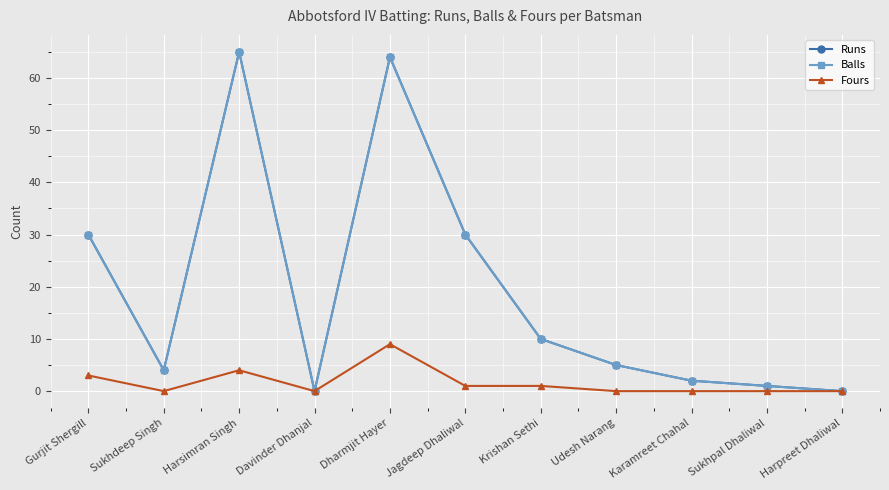

Which category has the highest value in the Balls series?

Harsimran Singh